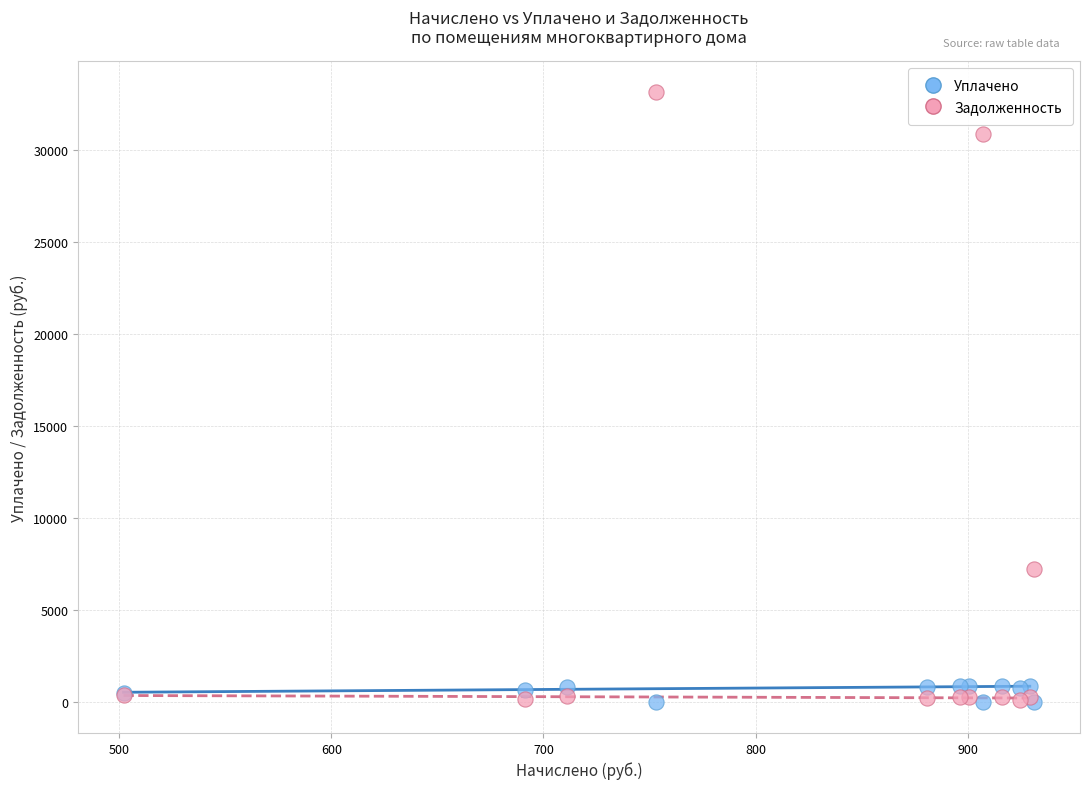

Across all series, what Y value is closest to 16595?

7274.4